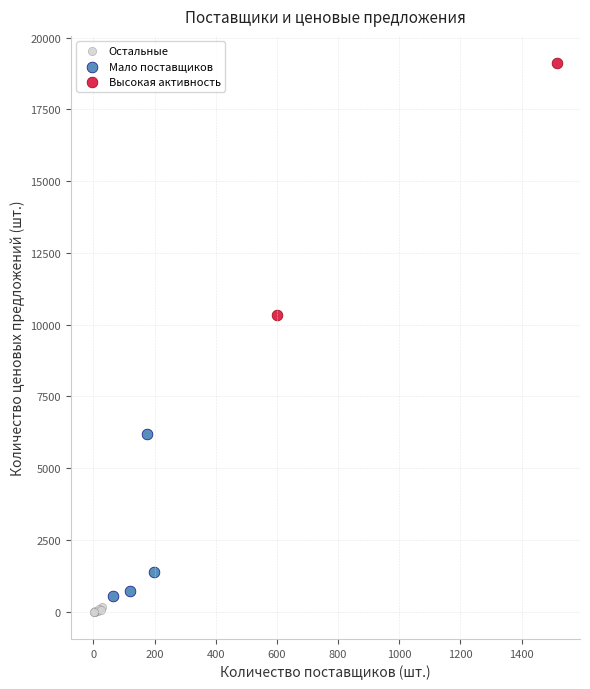

What are all the series names shown in the legend?

Остальные, Мало поставщиков, Высокая активность